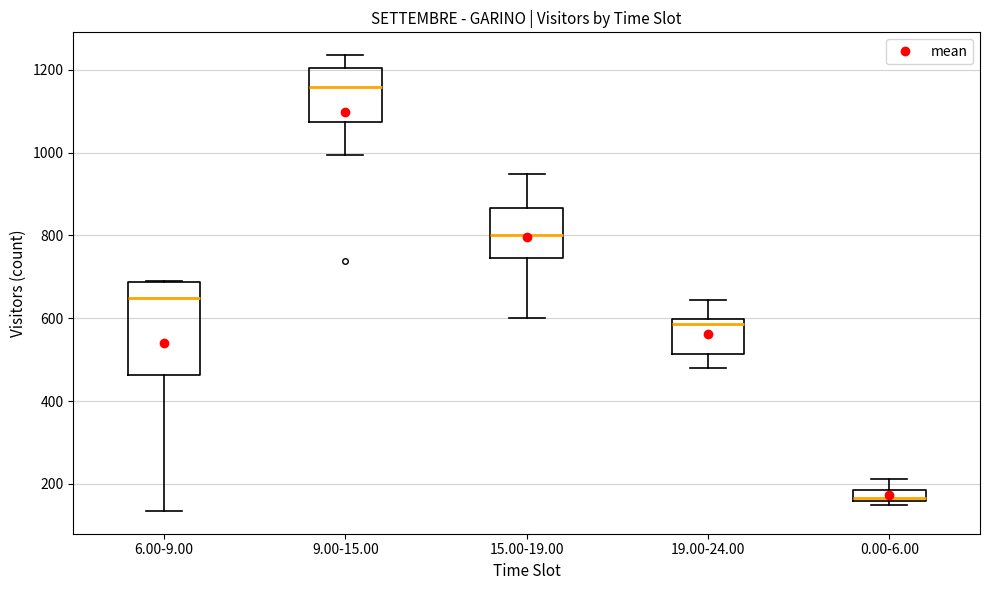

Where does the median line of the box for 9.00-15.00 sit on the y-axis? The values are not printed on the chart, so give them approximately, as read against the axis.

1160